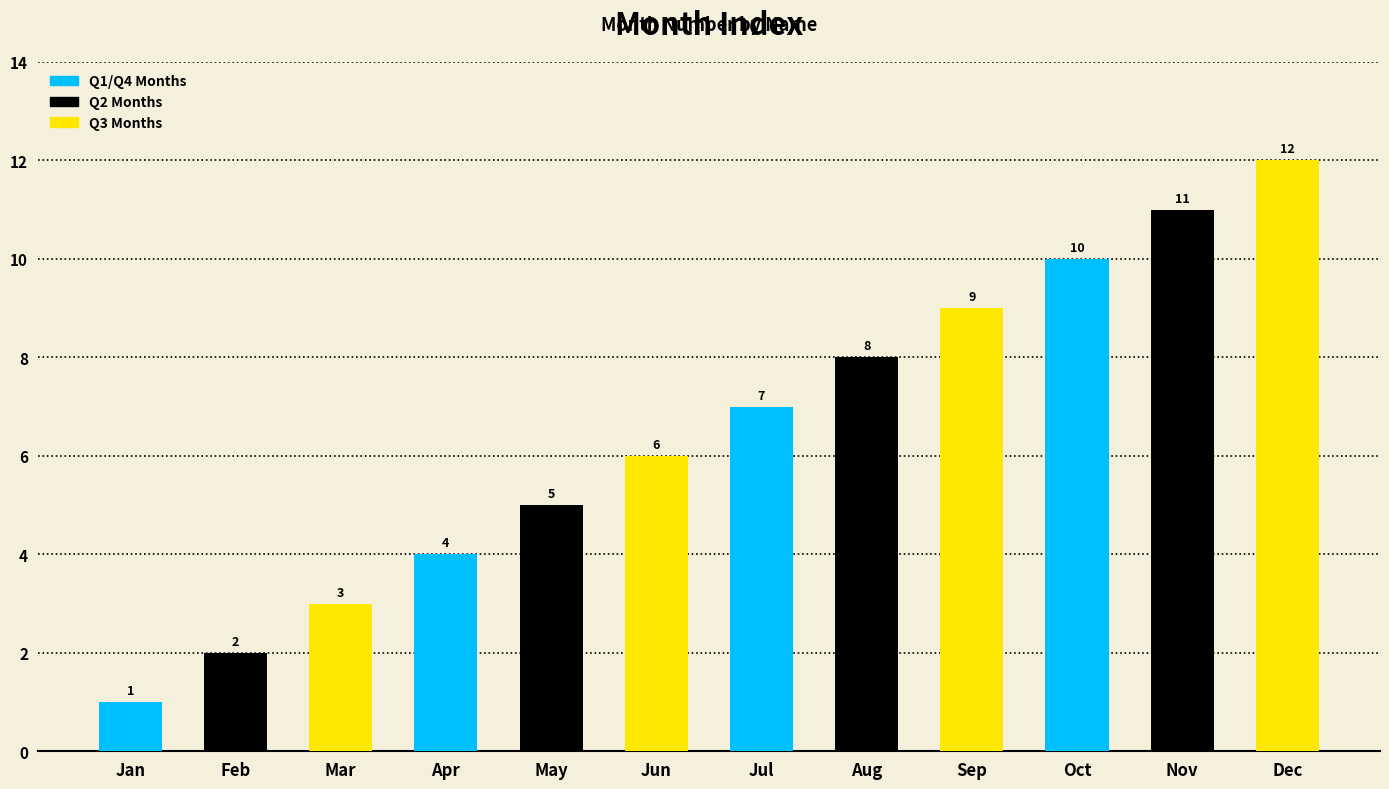

The chart shows a value of 3 at Mar. True or false?

True